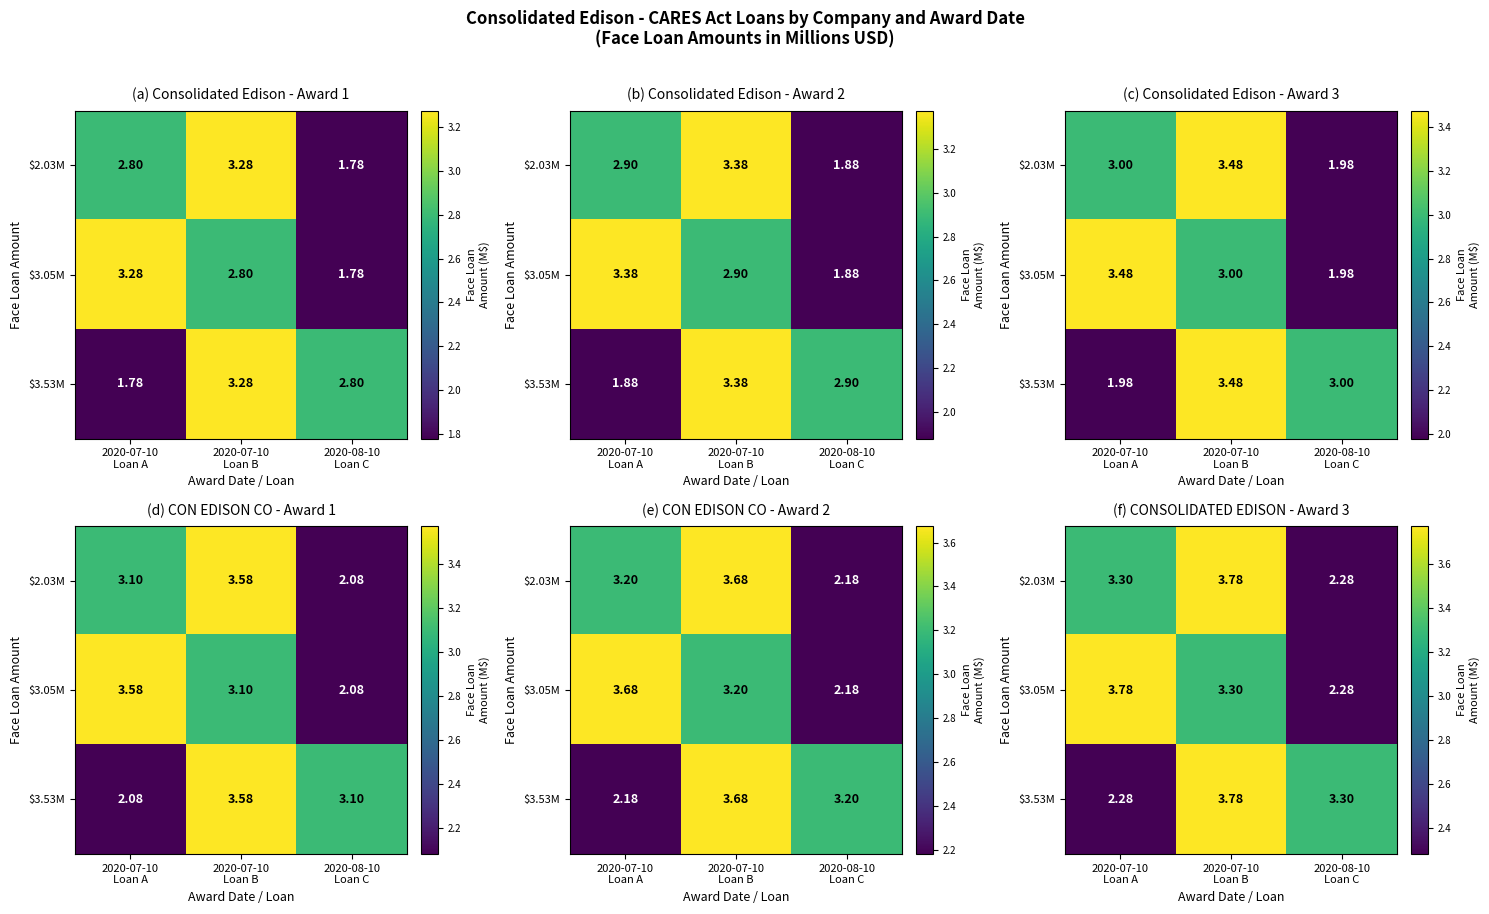

Is it true that $2.03M equals 3.8 at 2020-07-10 Loan B?

True